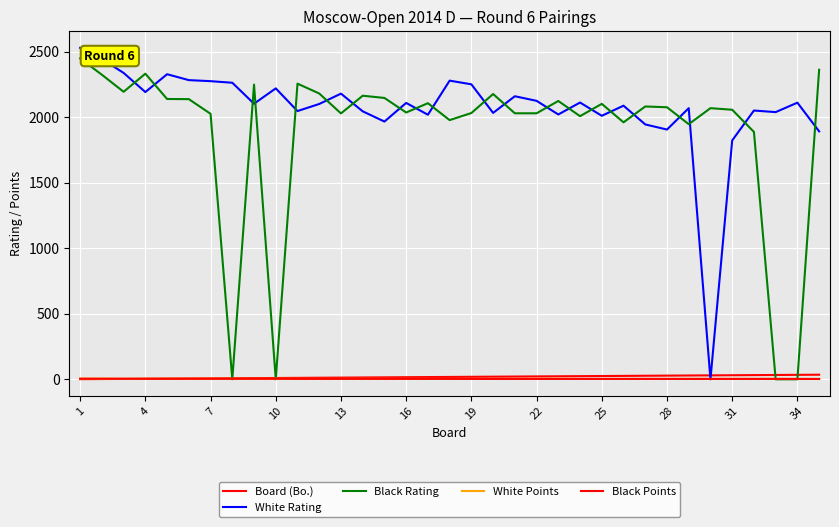

What is the average value of the White Rating series?

2066.4